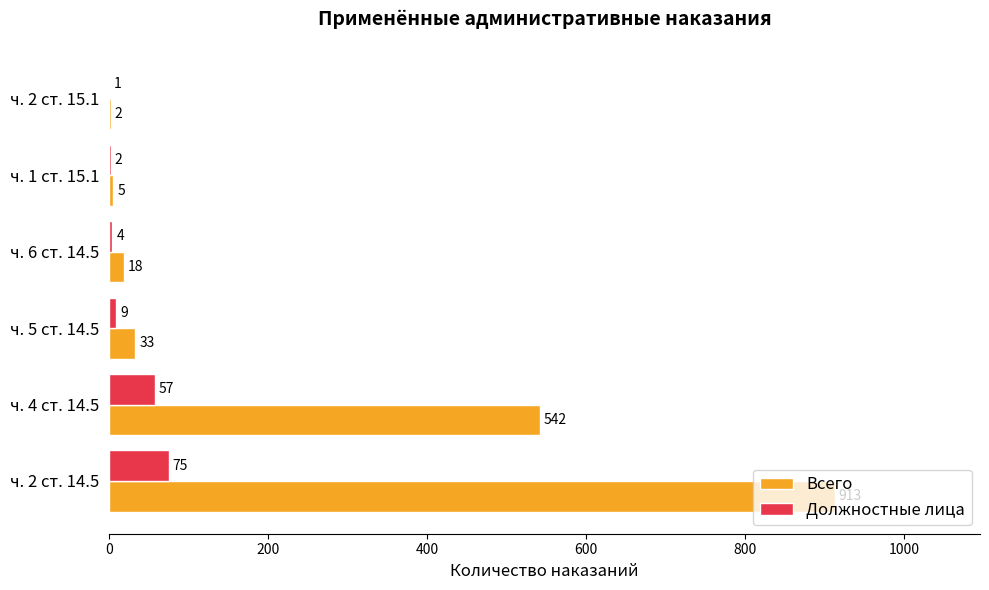

What is the total value across all series at ч. 4 ст. 14.5?

599